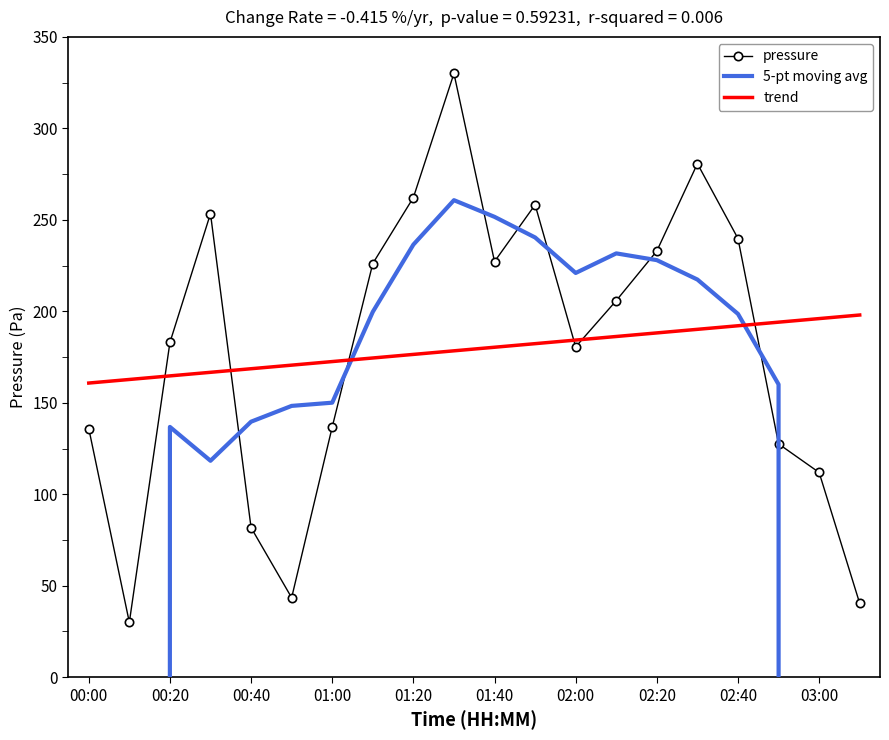

Is the value of trend at 02:20 greater than the value of pressure at 01:40?

No